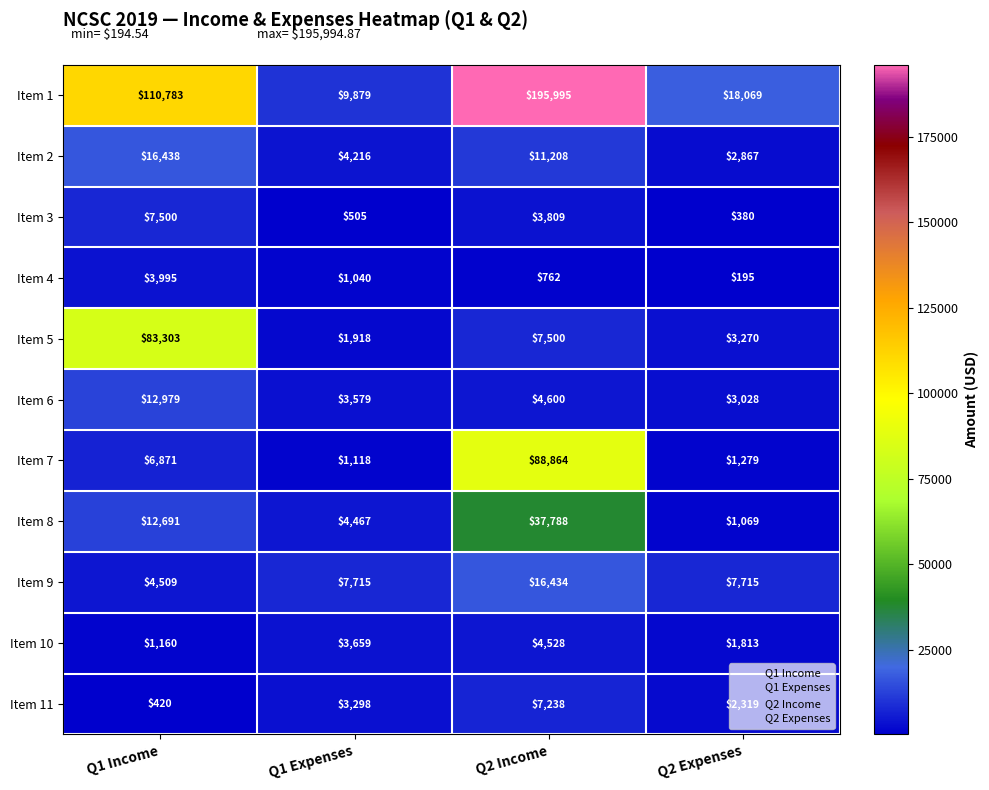

Is it true that Item 11 equals 3298 at Q1 Expenses?

True